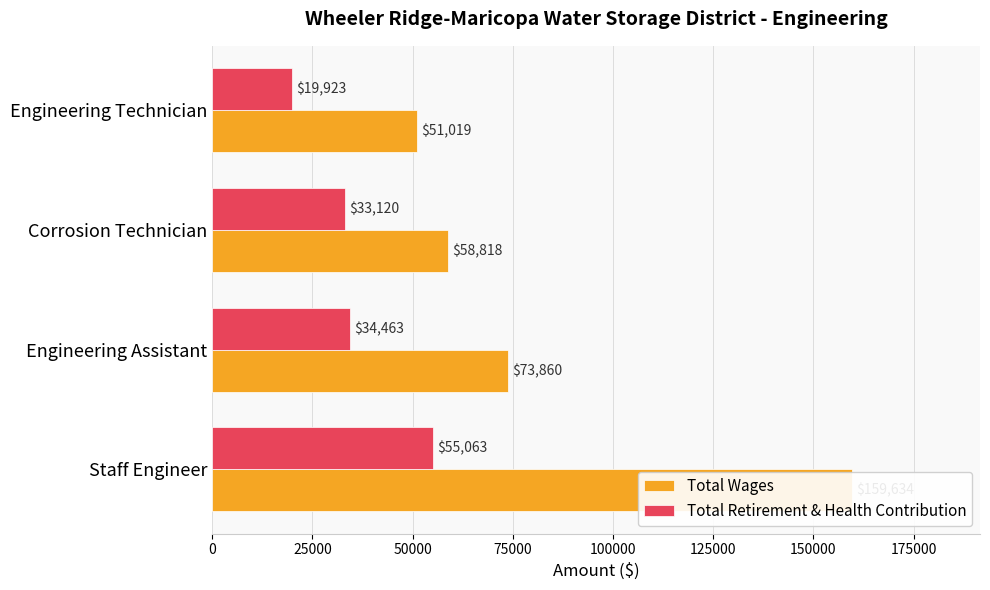

How many series are shown in this chart?

2